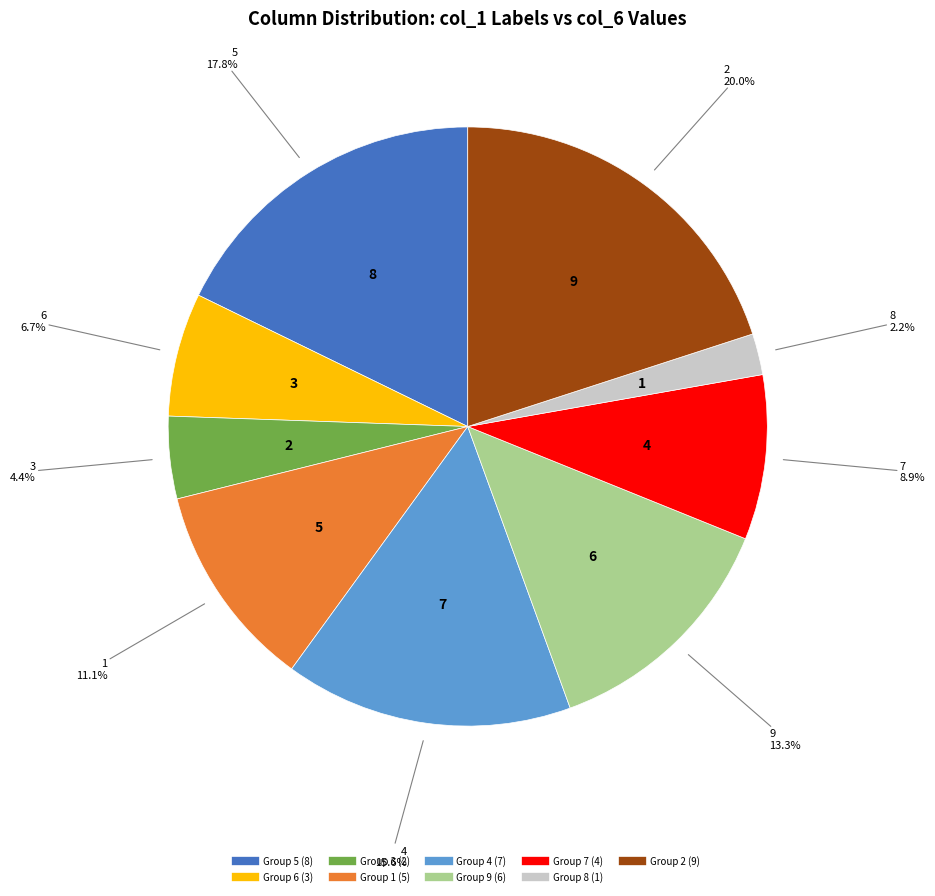

Does any single category account for the majority?

No